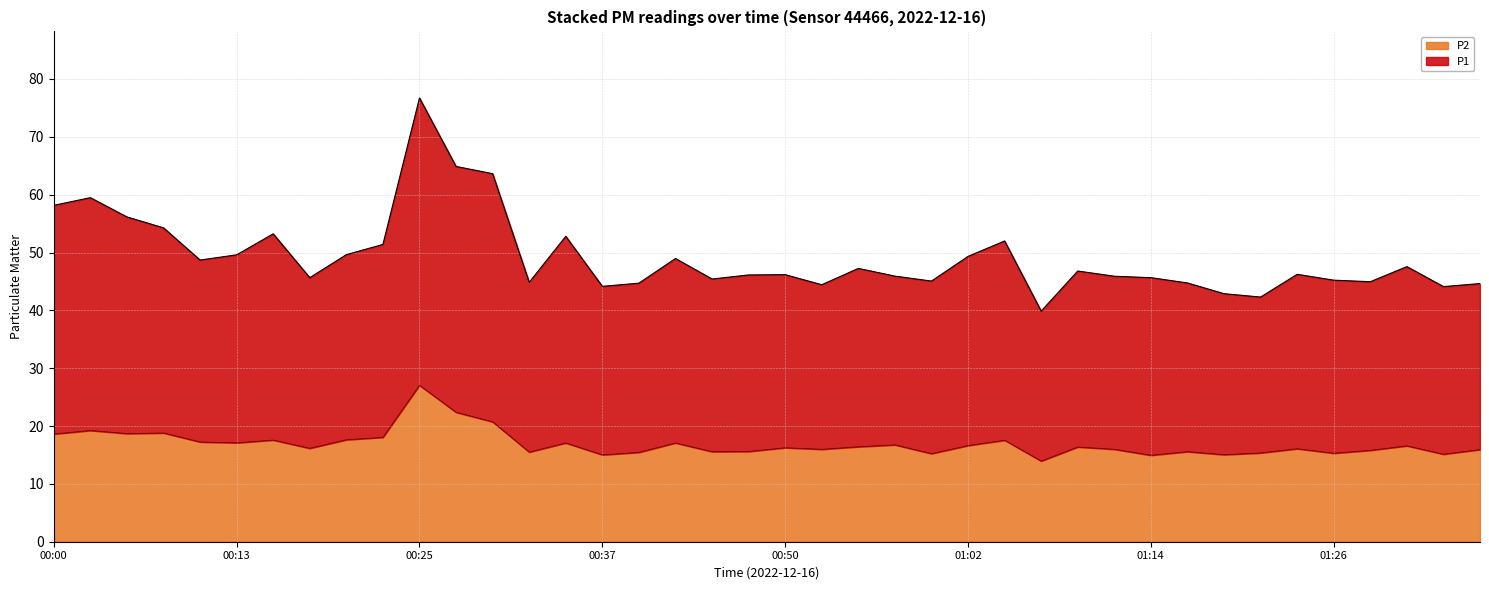

Where is P1 nearest to the value 58?

00:00